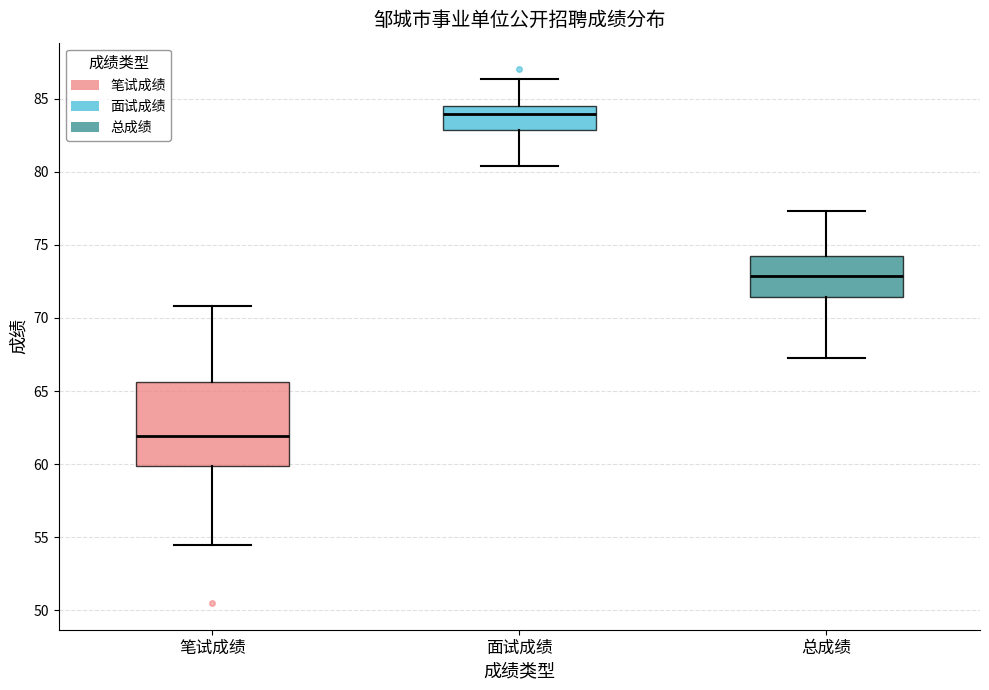

Reading left to right, read every box against the y-axis: the position of its median line, the range the box covers, and the ends of its whiskers. The values are not printed on the chart, so give them approximately, as read against the axis.

笔试成绩: median 62.0, box 60.0 to 65.5, whiskers 54.5 to 71.0
面试成绩: median 84.0, box 83.0 to 84.5, whiskers 80.5 to 86.5
总成绩: median 73.0, box 71.5 to 74.5, whiskers 67.5 to 77.5